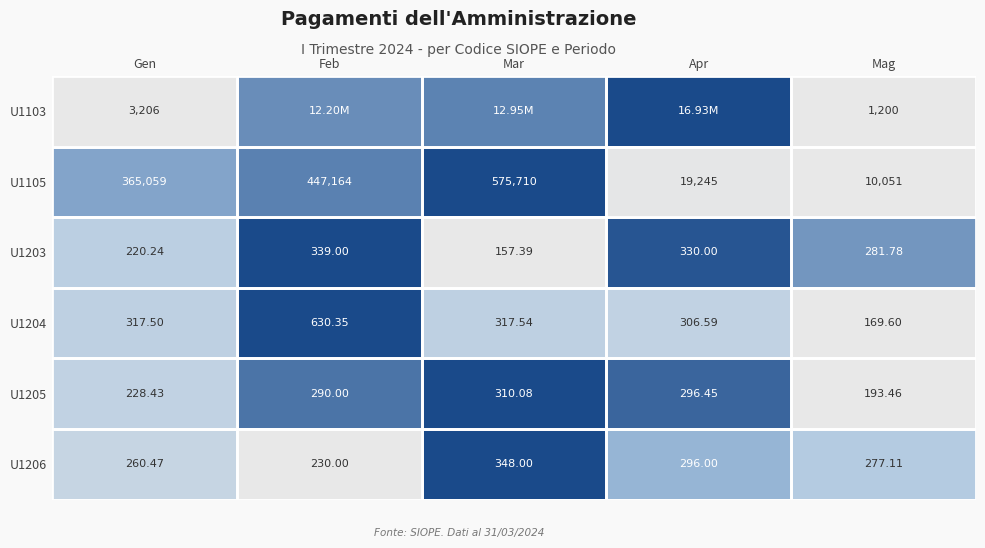

True or false: U1205 has a value of 0.6 at Mag.

False